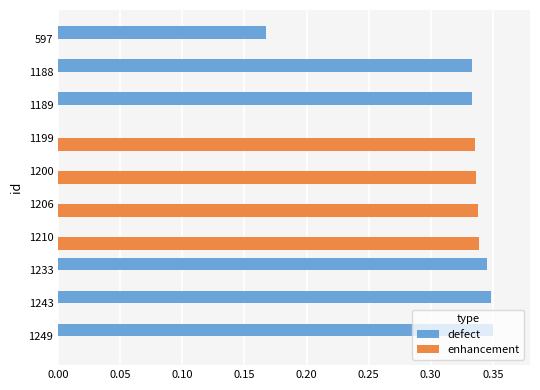

Which series has the largest total across all categories?

defect